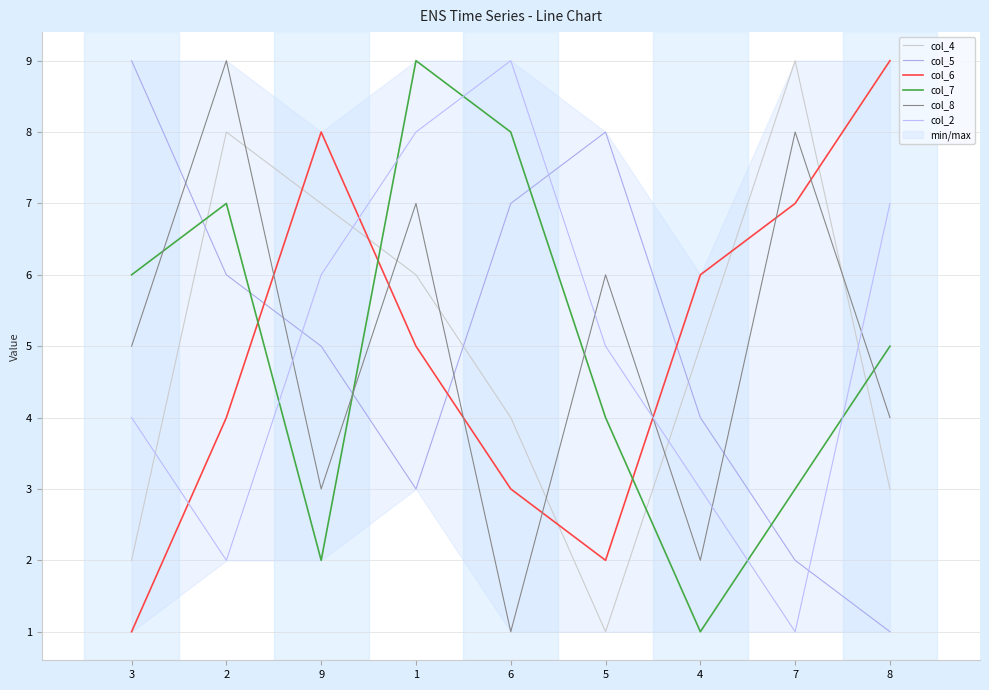

What is the difference between the col_4 values at 5 and 8?

2